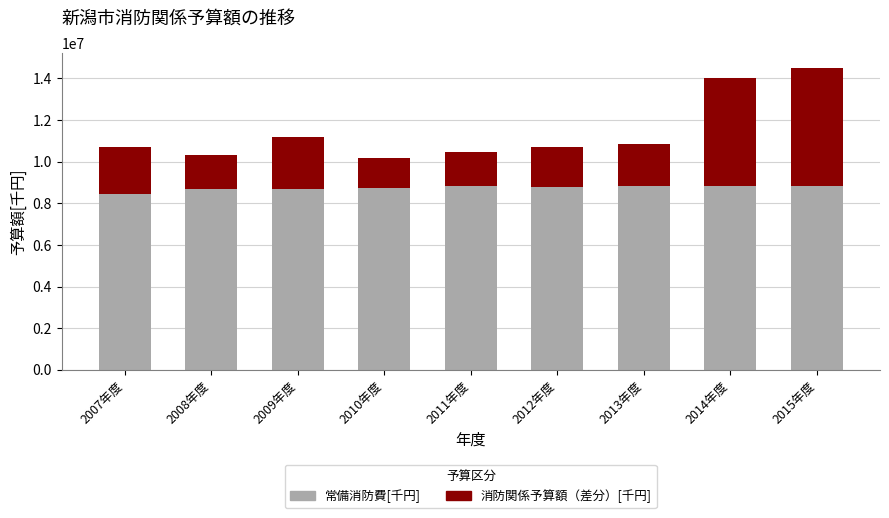

What is the total value across all series at 2012年度?

10708747